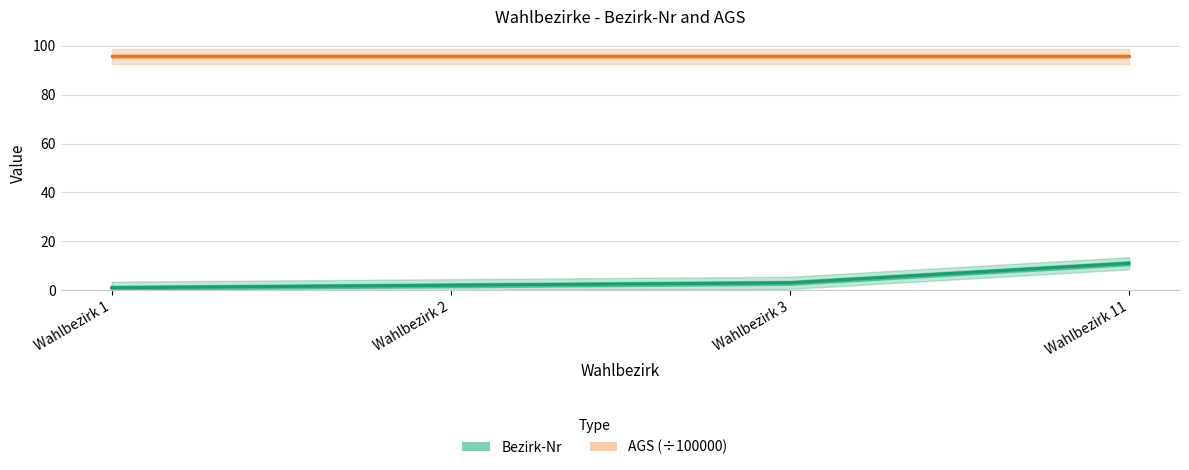

Between Wahlbezirk 11 and Wahlbezirk 1, which is larger?

Wahlbezirk 11